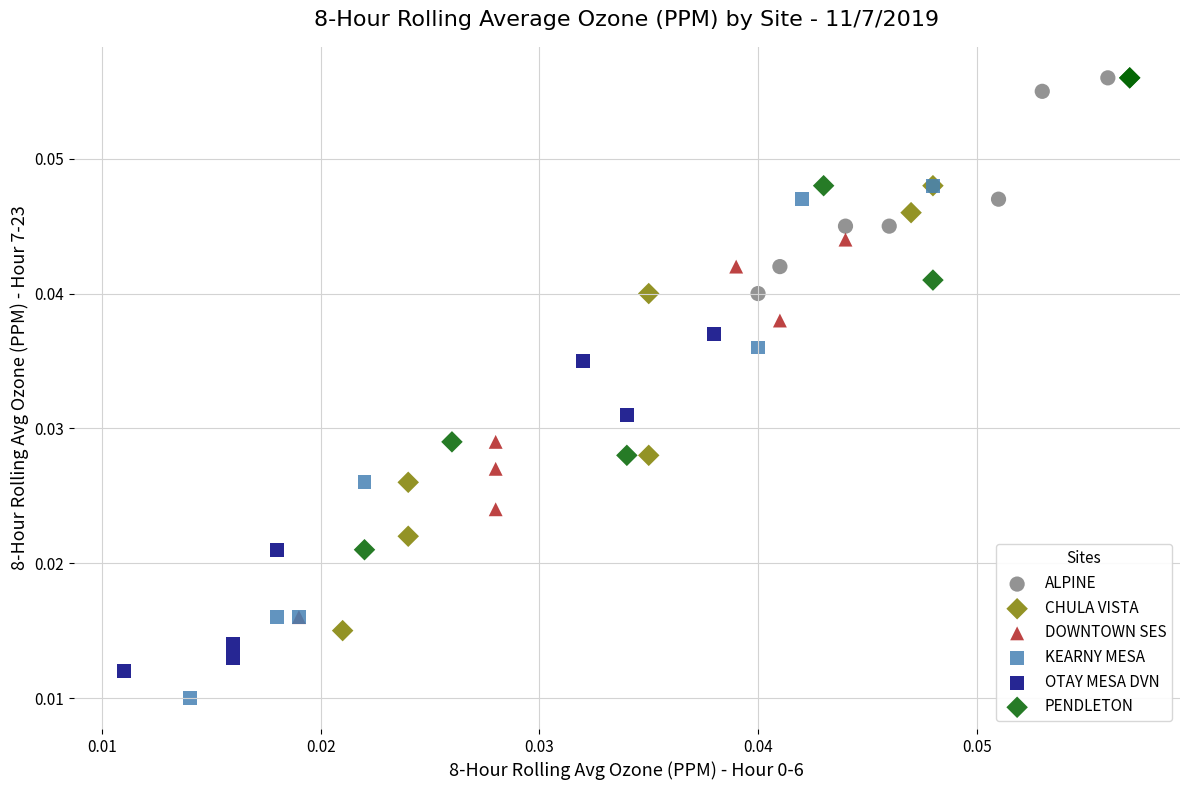

What are all the series names shown in the legend?

ALPINE, CHULA VISTA, DOWNTOWN SES, KEARNY MESA, OTAY MESA DVN, PENDLETON